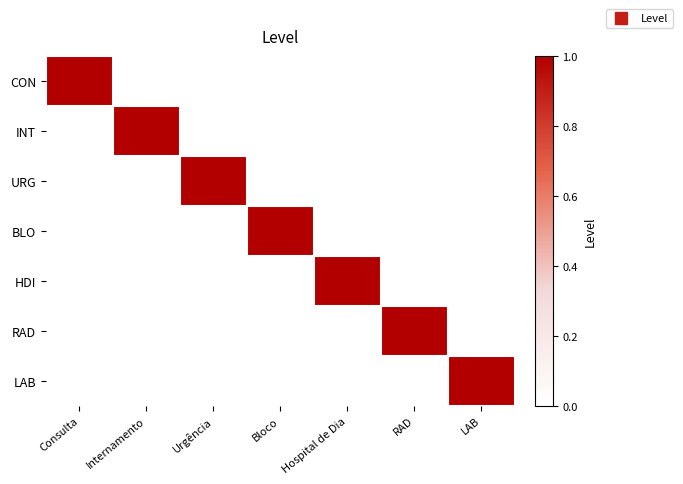

At which category does the chart reach its minimum across all series?

Internamento